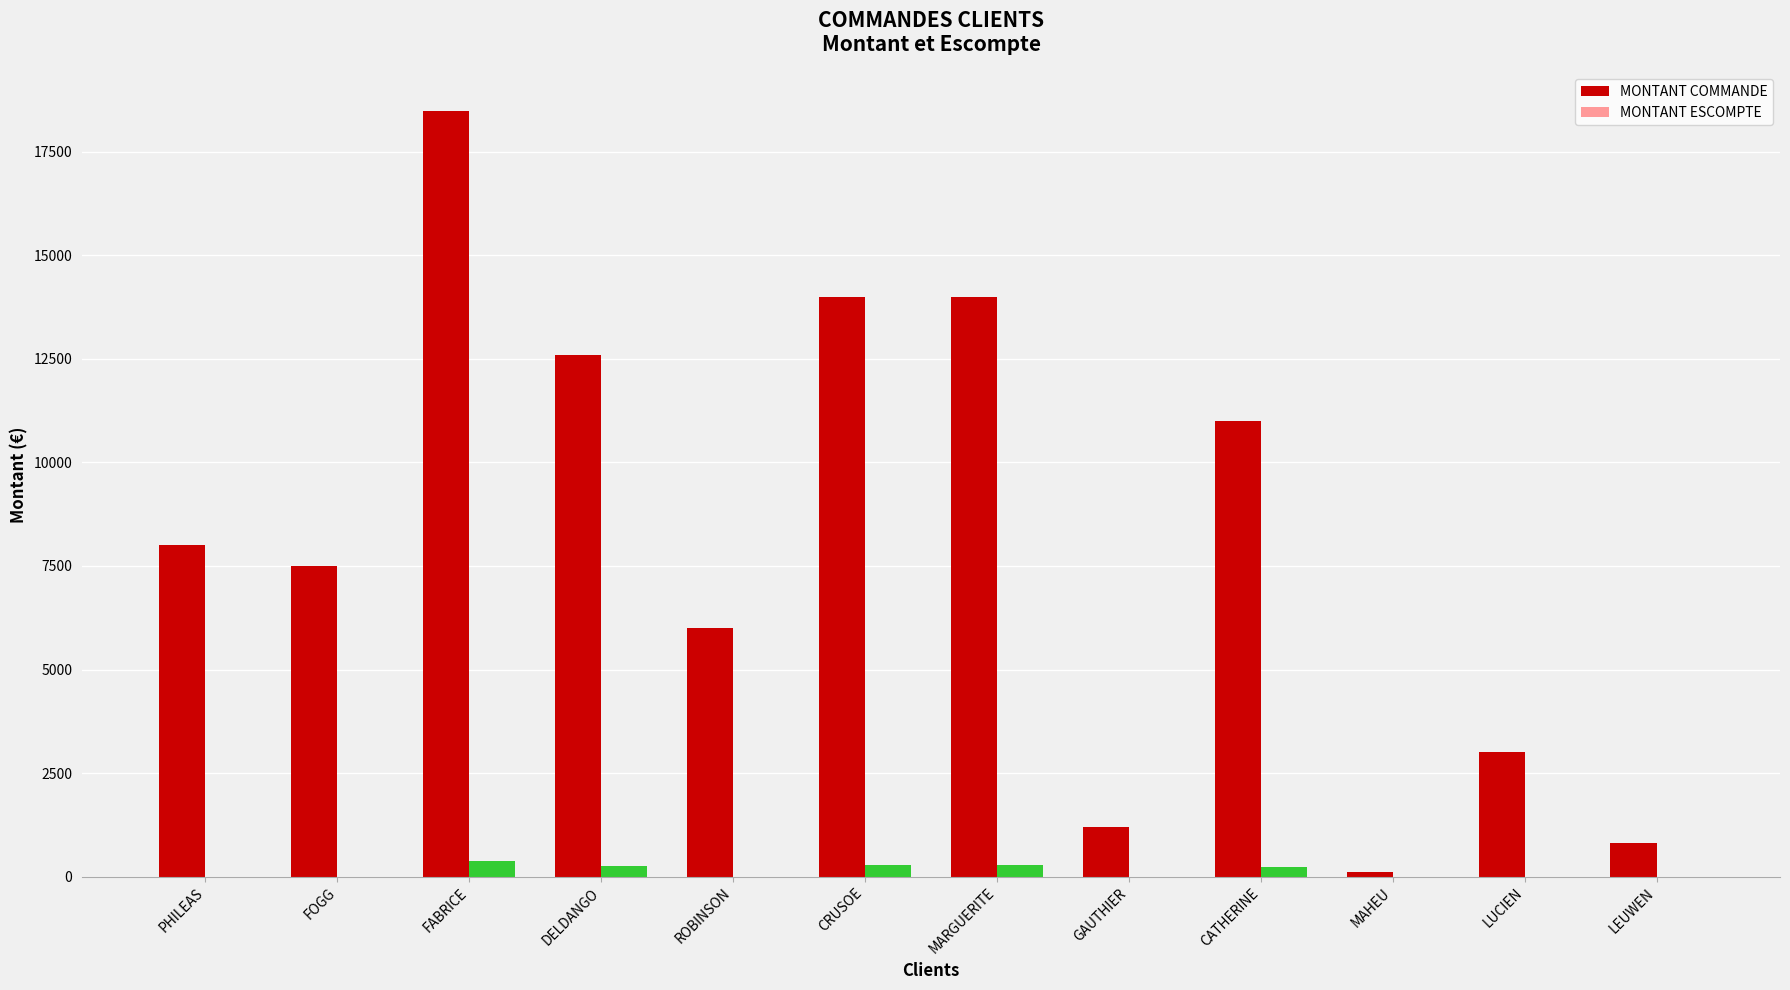

How many series are shown in this chart?

2